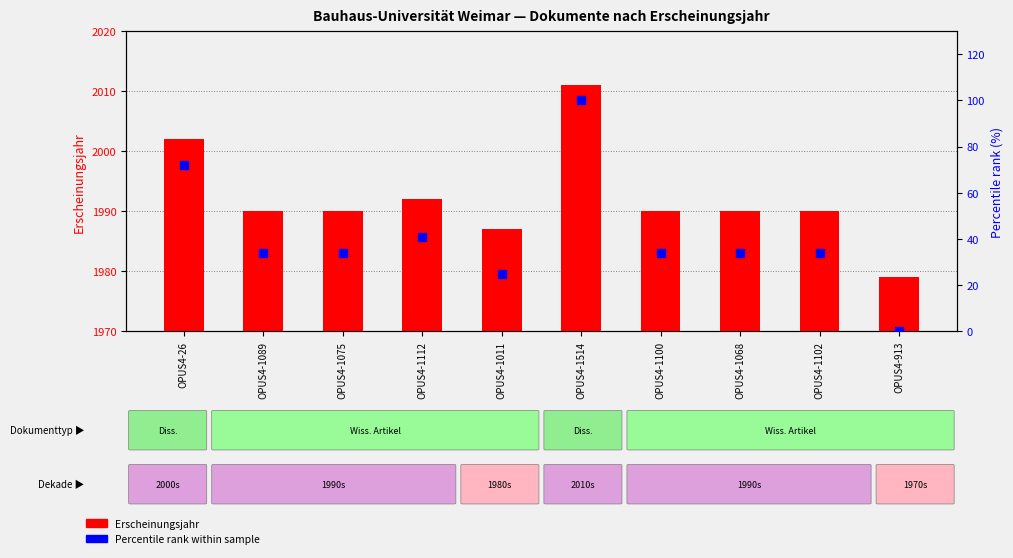

Is the value of Erscheinungsjahr at OPUS4-1068 greater than the value of Percentile rank within sample at OPUS4-26?

Yes